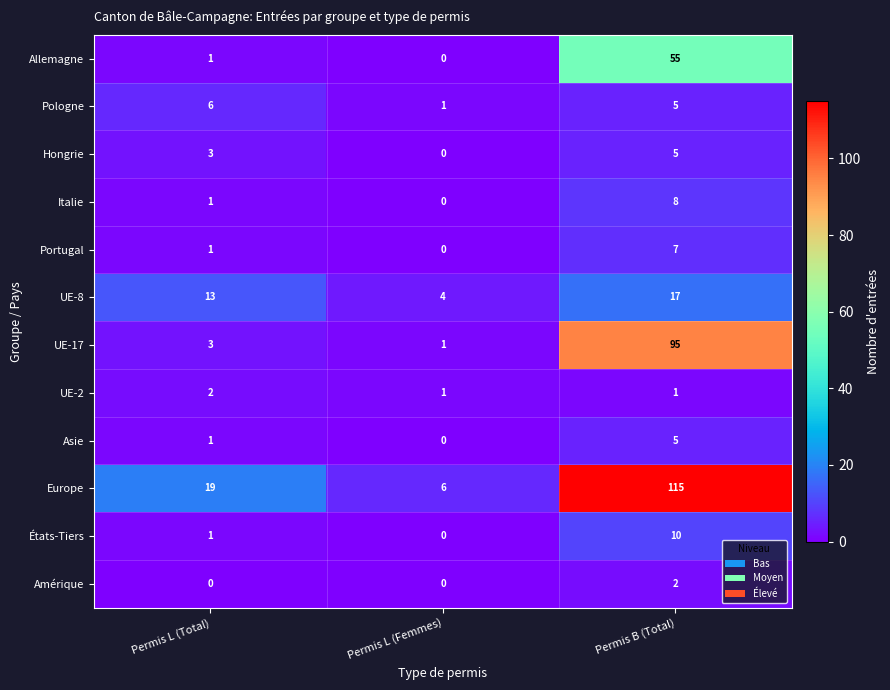

List the labels in order of Hongrie value, largest first.

Permis B (Total), Permis L (Total), Permis L (Femmes)